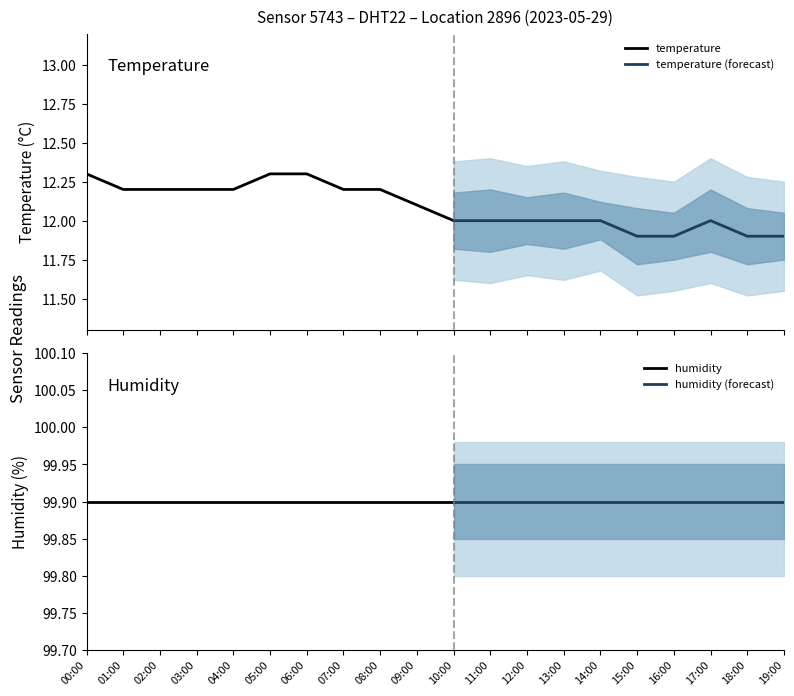

Which has a higher value, 13:00 or 09:00?

09:00